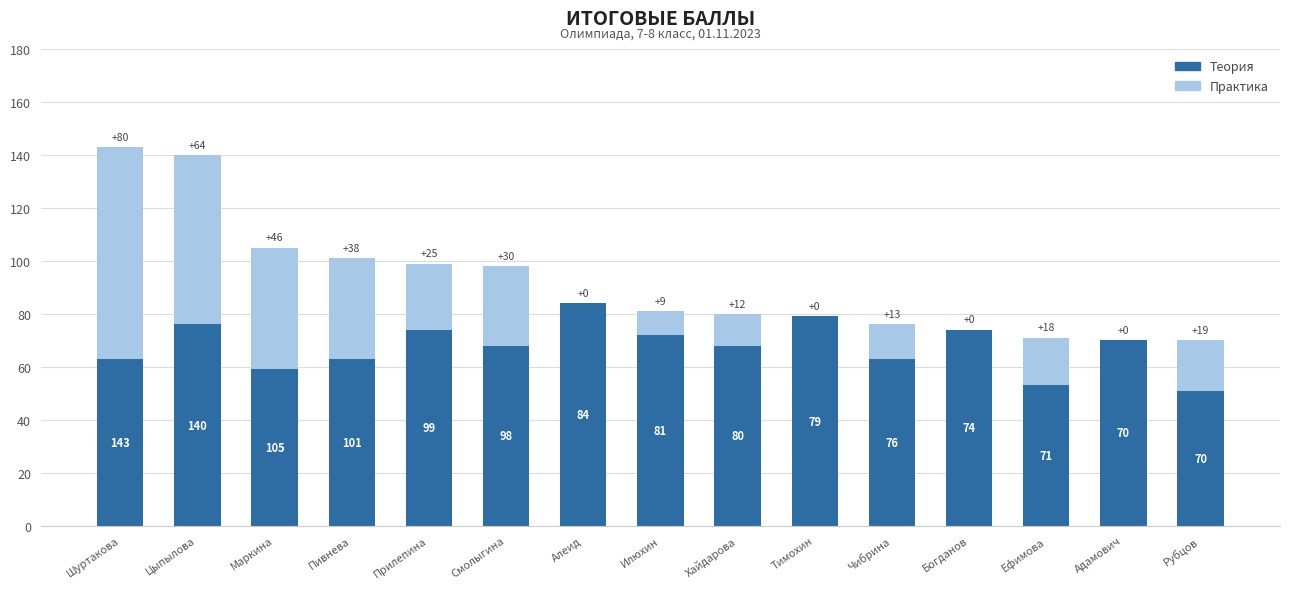

What is the total value across all series at Адамович?

70